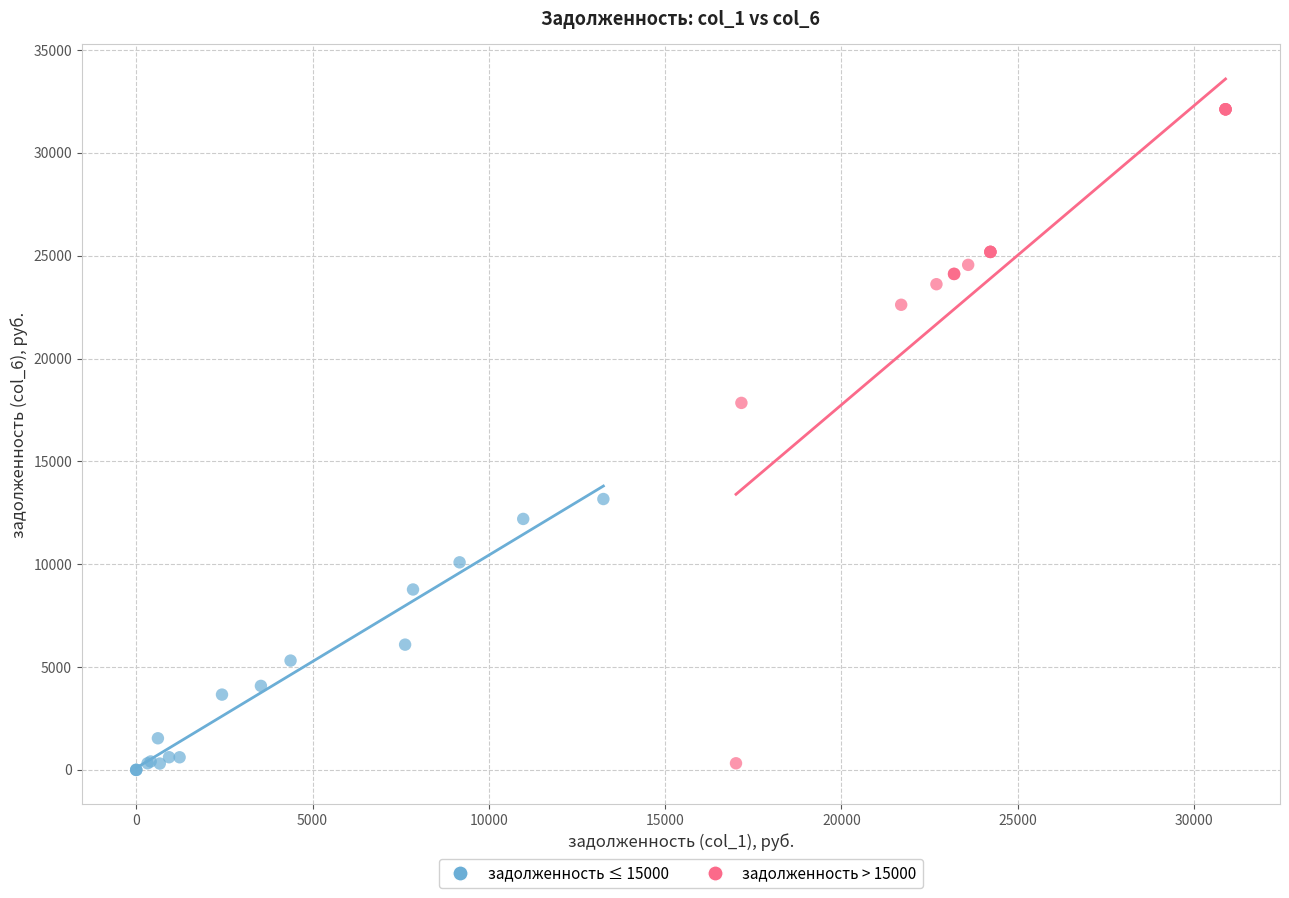

Which series contains the highest Y value?

задолженность > 15000